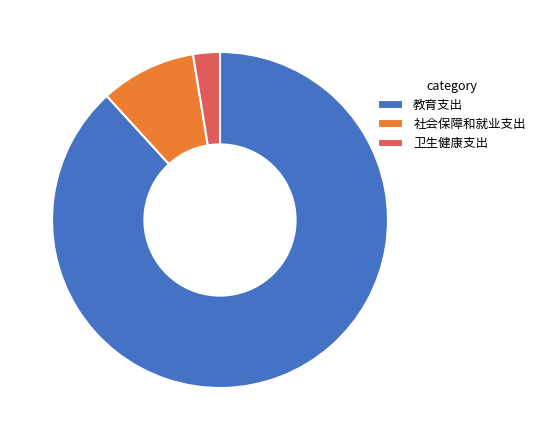

Does 卫生健康支出 account for over 50% of the chart?

No